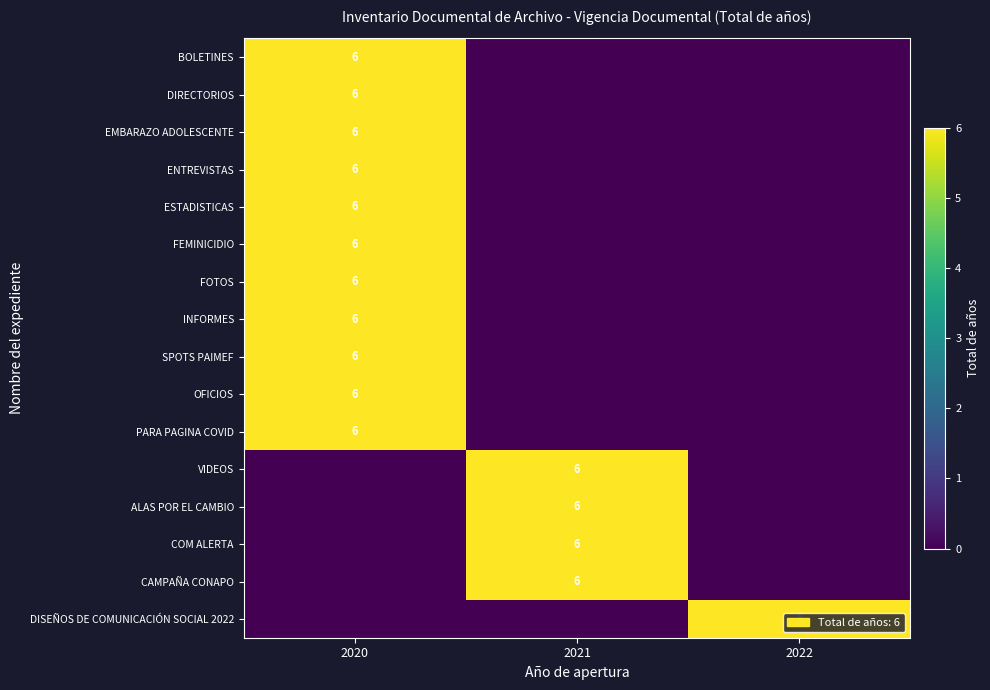

True or false: INFORMES has a value of 6 at 2020.

True